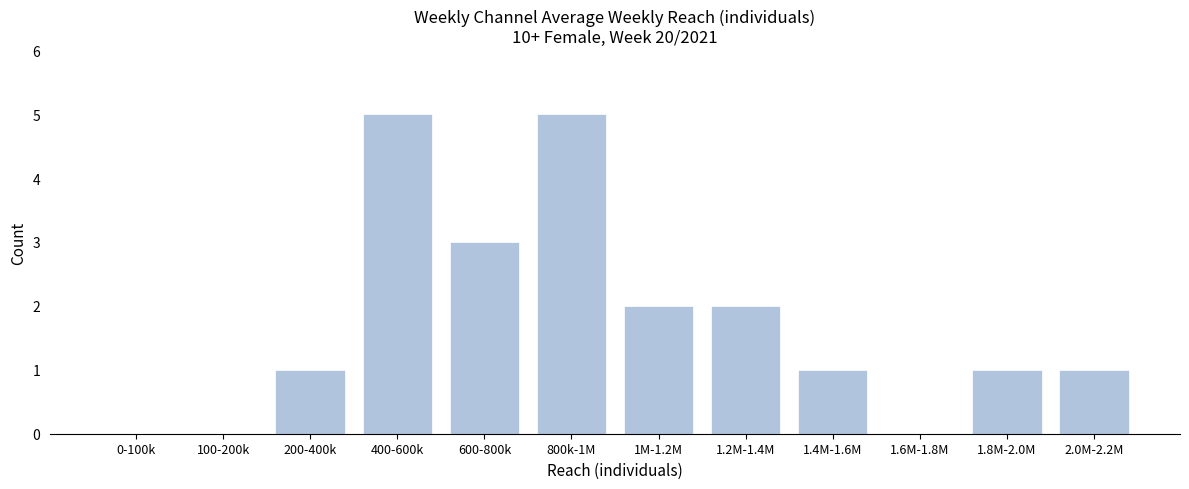

Reading right to left, list all the values displayed in this chart.

2.0M-2.2M=1	1.8M-2.0M=1	1.6M-1.8M=0	1.4M-1.6M=1	1.2M-1.4M=2	1M-1.2M=2	800k-1M=5	600-800k=3	400-600k=5	200-400k=1	100-200k=0	0-100k=0